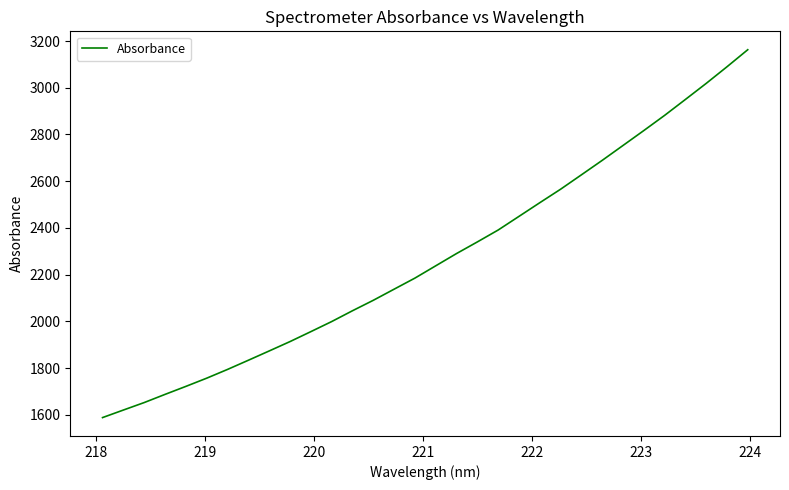

What is the difference between the maximum and minimum values?

1574.8